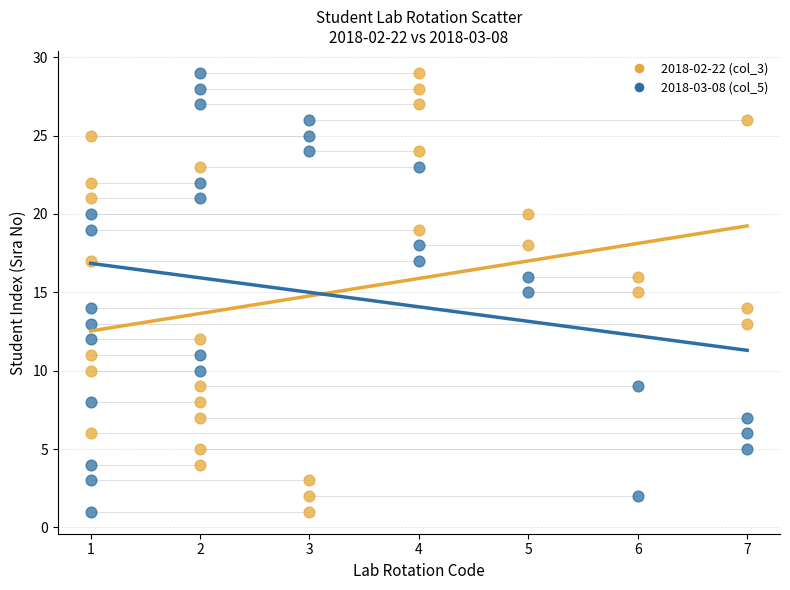

What are all the series names shown in the legend?

2018-02-22 (col_3), 2018-03-08 (col_5)